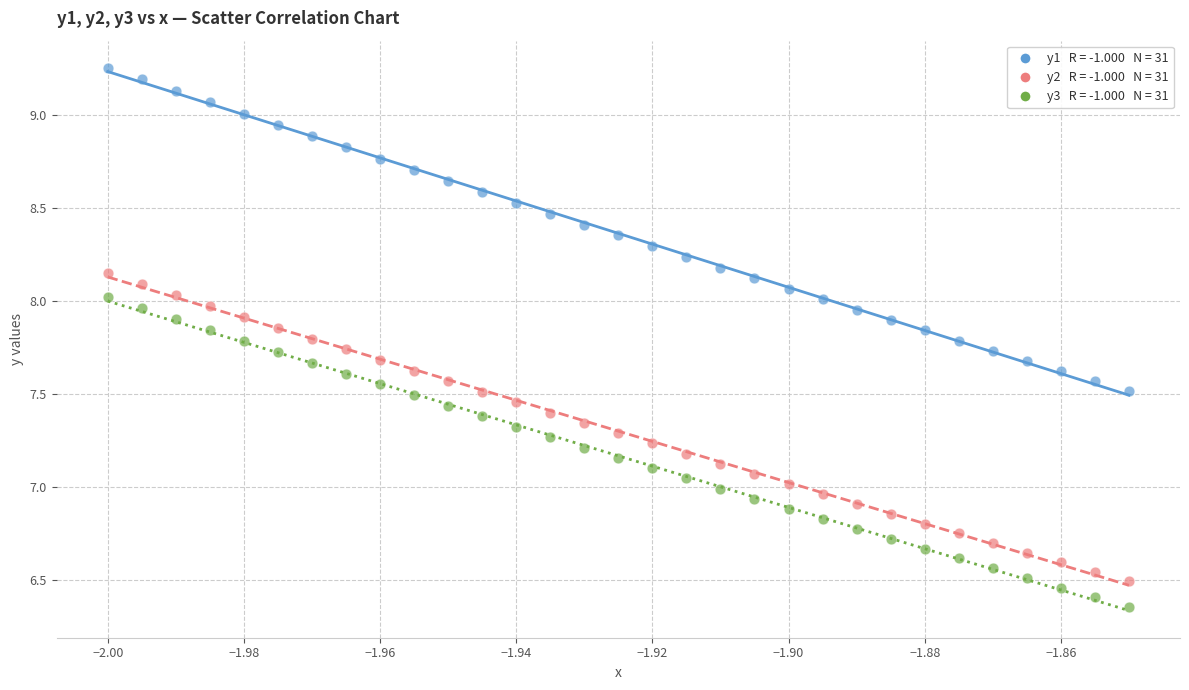

Across all data points, what is the range of Y values (max minus min)?

2.9